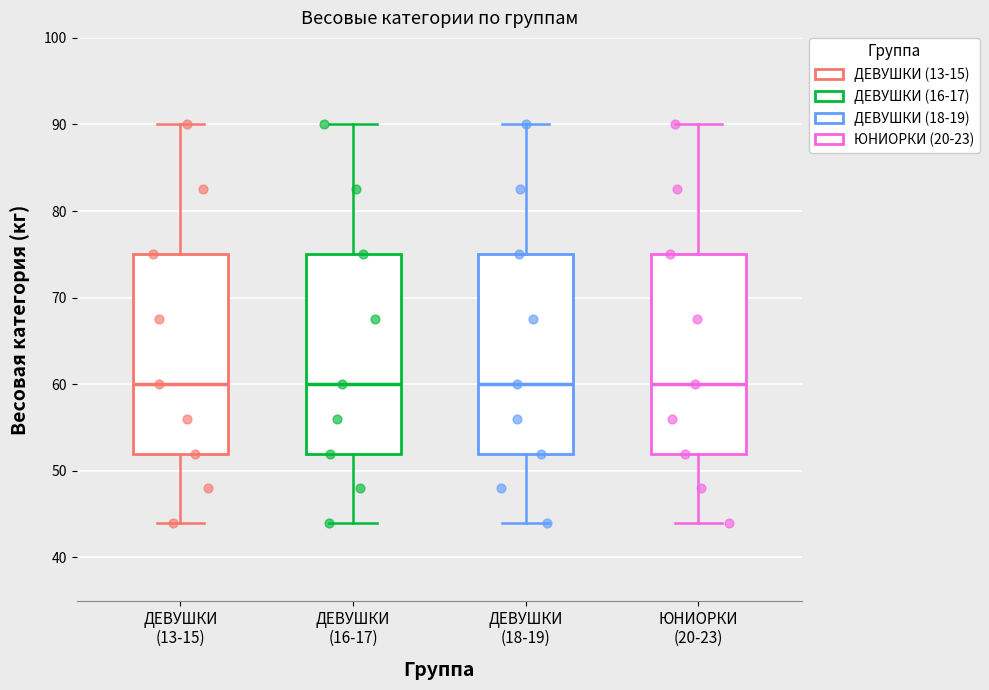

Where does the median line of the box for ЮНИОРКИ (20-23) sit on the y-axis? The values are not printed on the chart, so give them approximately, as read against the axis.

60